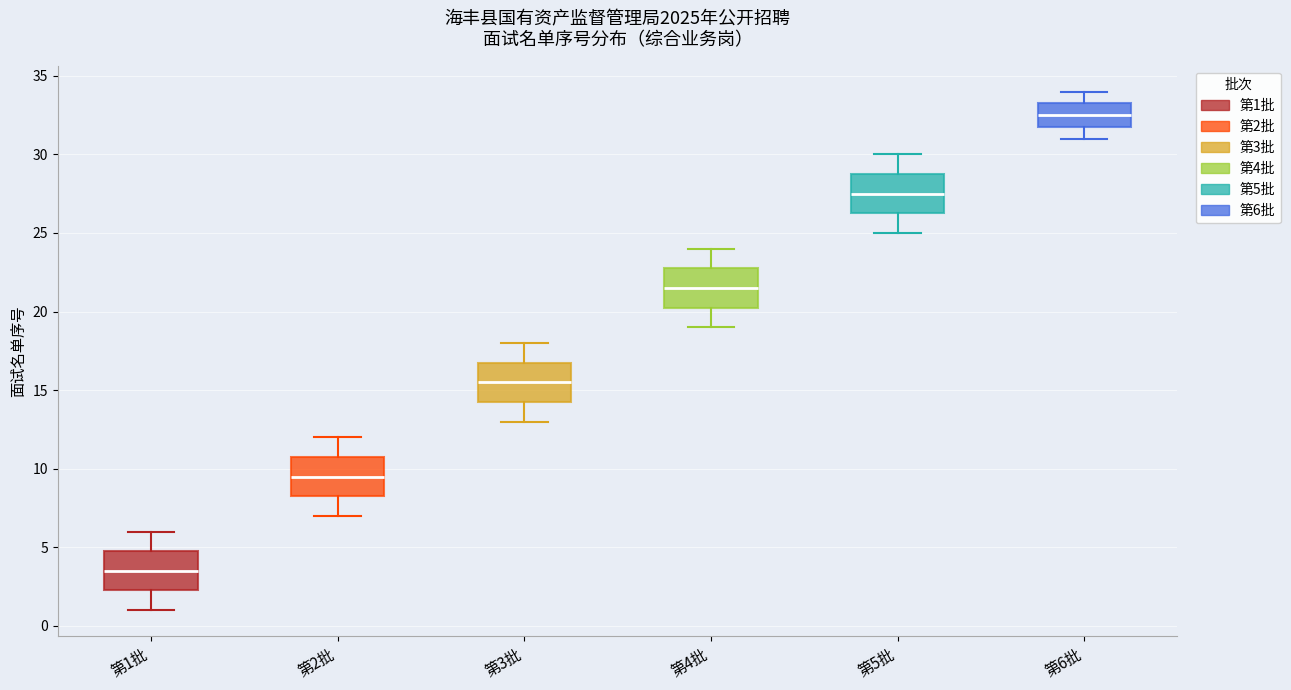

Which box has the lowest median line?

第1批